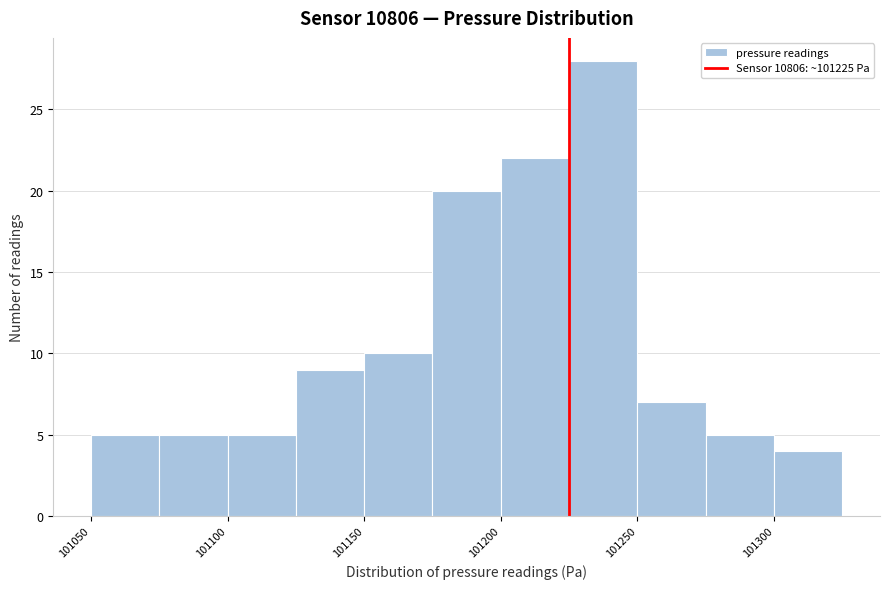

Which range on the x-axis has the tallest bar?

101225 to 101250